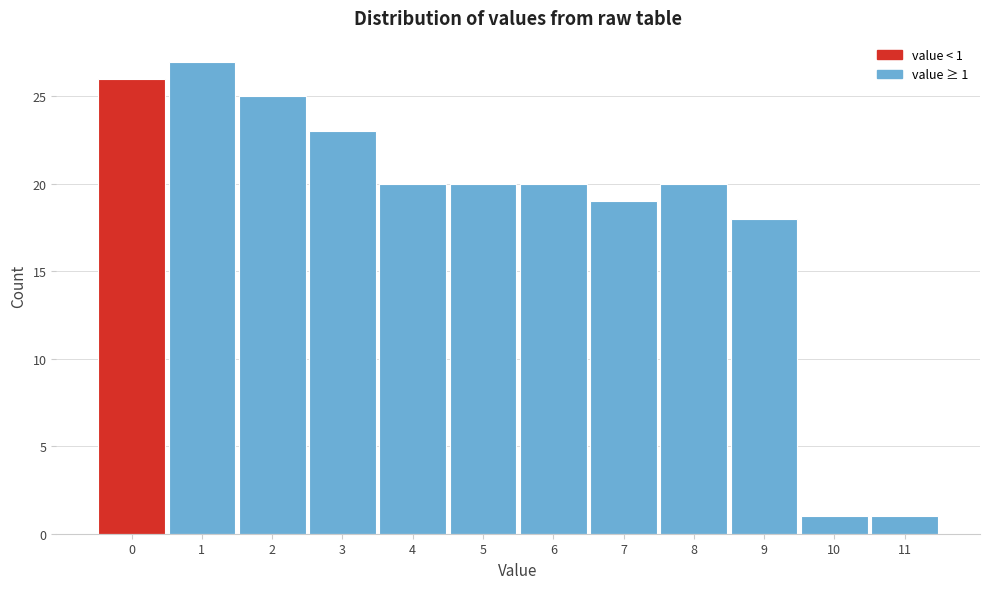

Reading left to right, list all the values displayed in this chart.

26	27	25	23	20	20	20	19	20	18	1	1